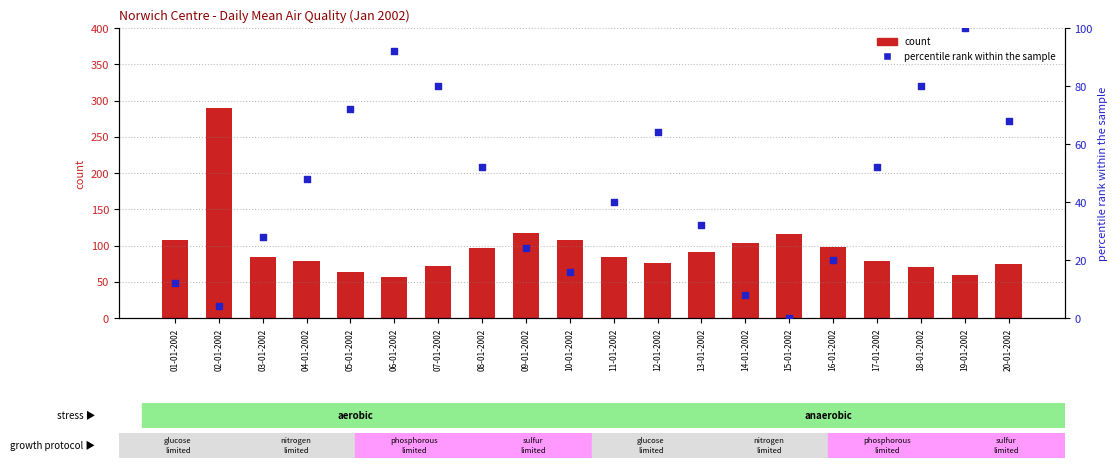

Is the value of count at 20-01-2002 greater than the value of percentile rank within the sample at 17-01-2002?

Yes